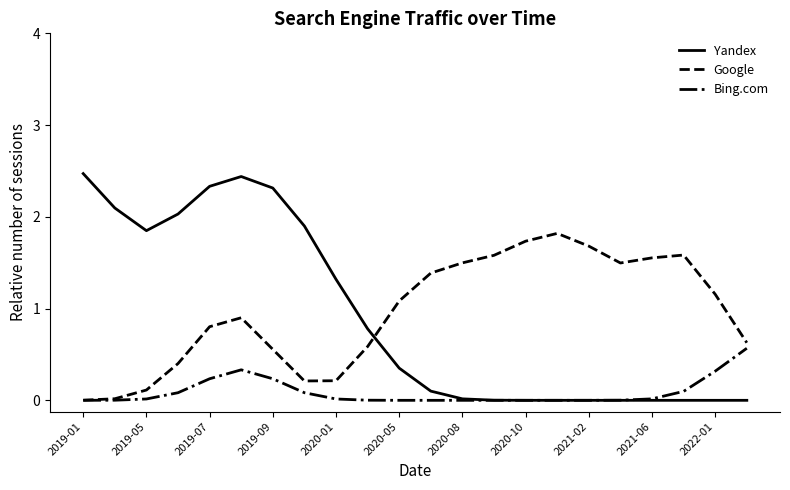

Rank the series by their maximum value, from lowest to highest.

Bing.com, Google, Yandex